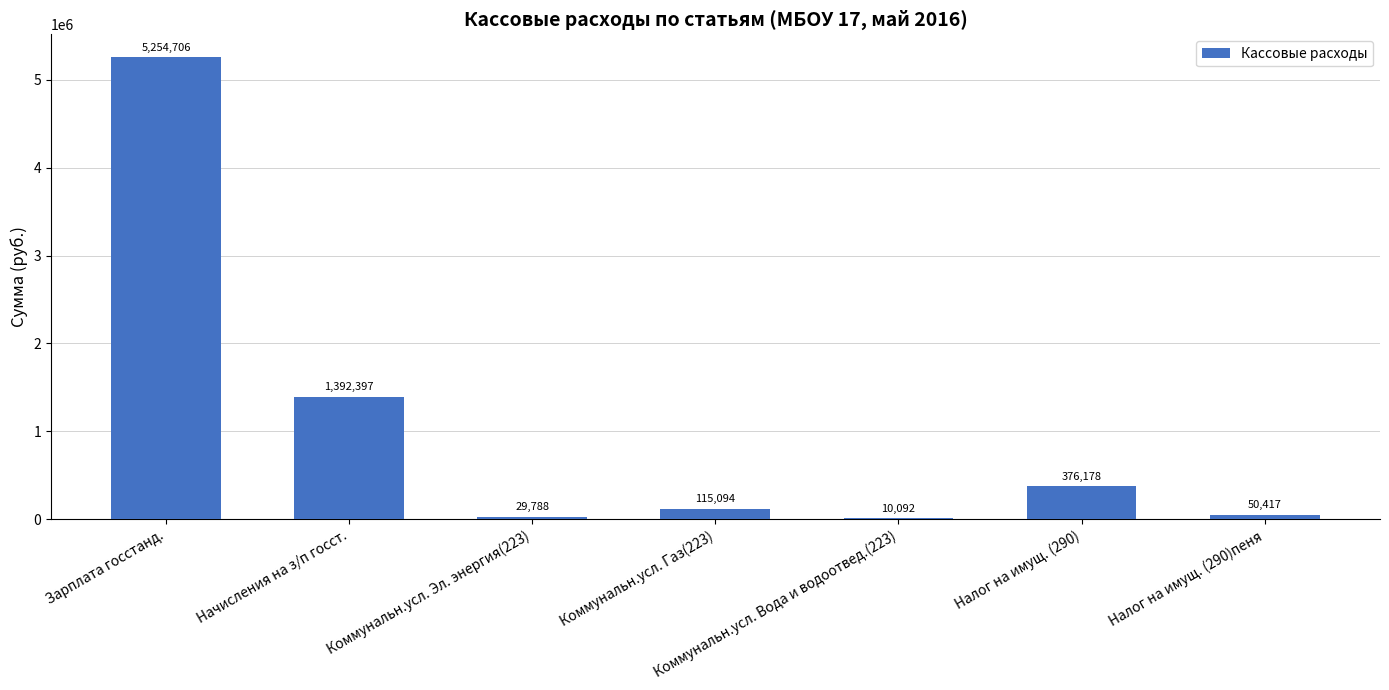

Is it true that the value at Начисления на з/п госст. is 2331915.0?

False